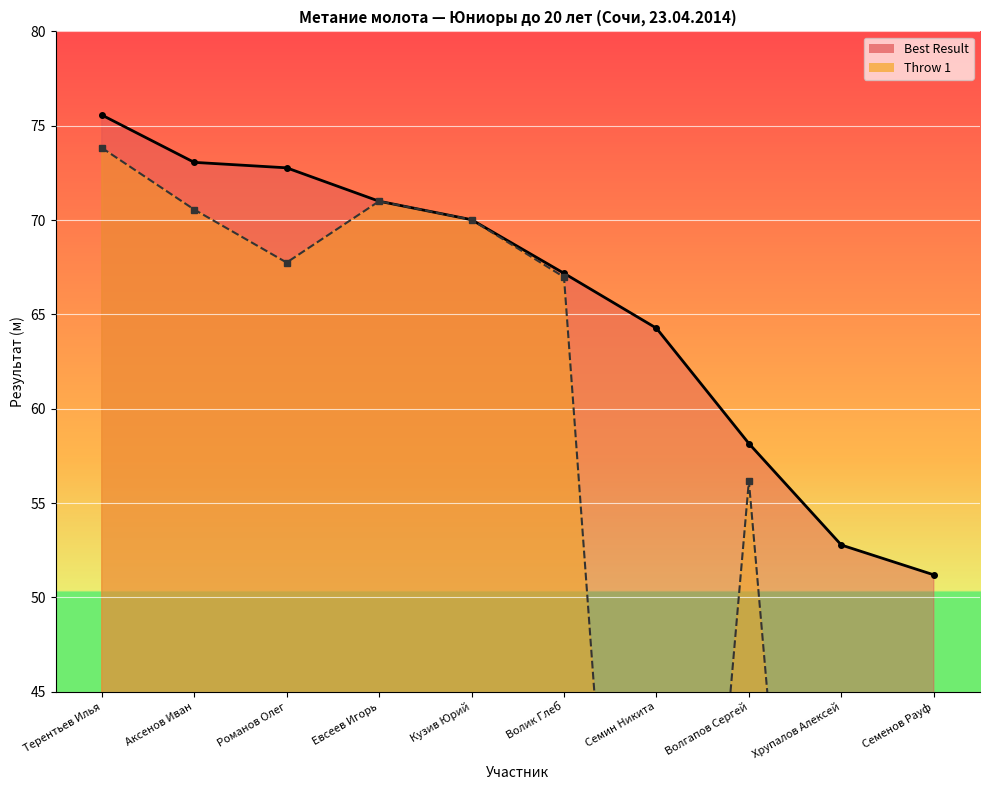

The value of Best Result at Семин Никита is 64.3. True or false?

True